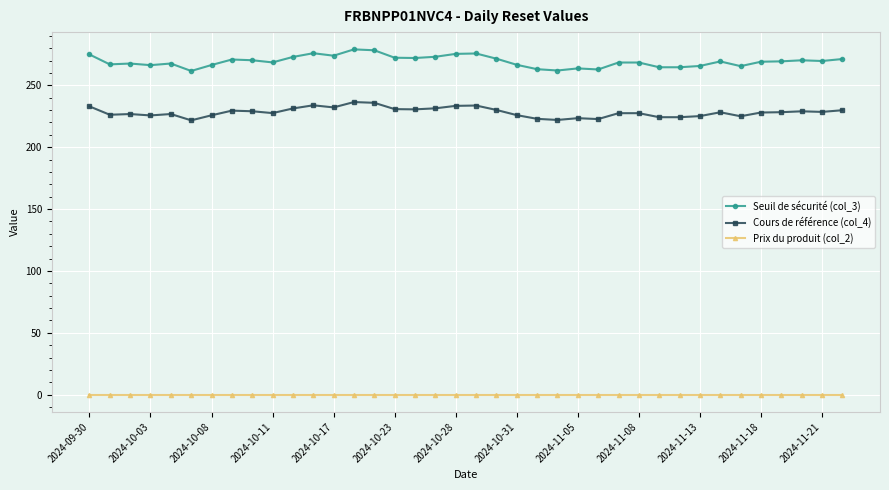

At how many categories does at least one series exceed 200?

38